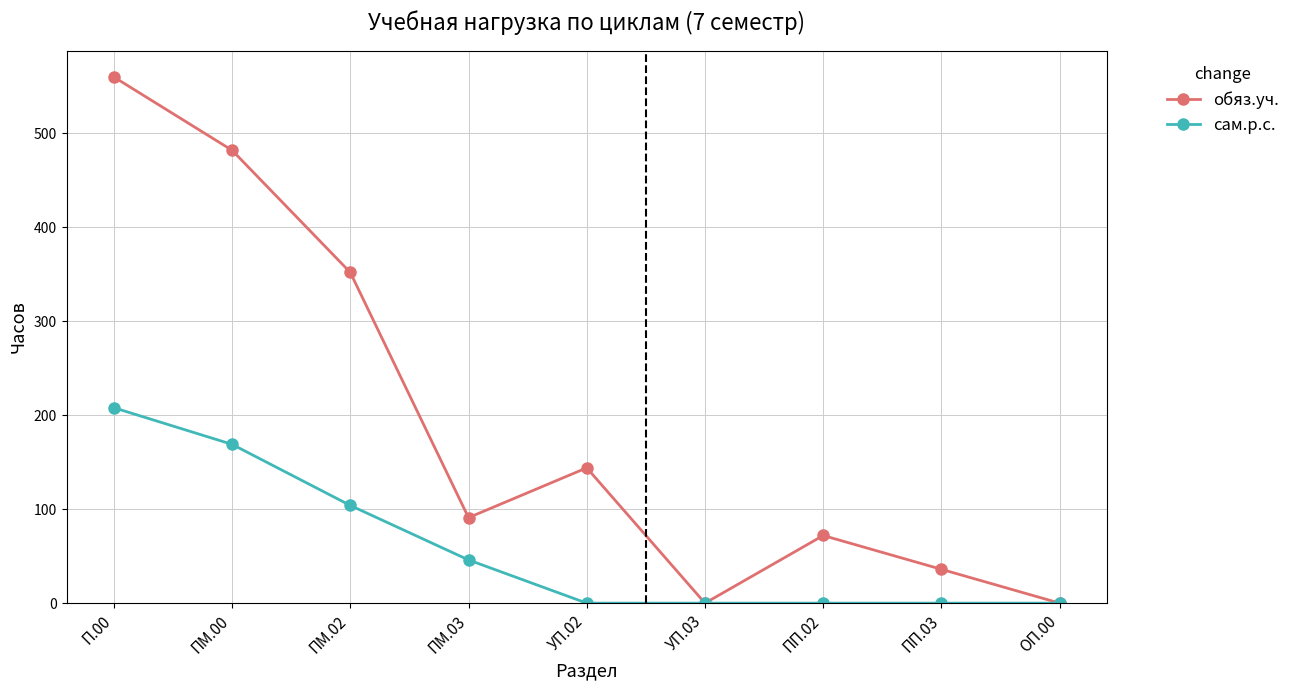

How many сам.р.с. values are between 0 and 104?

7